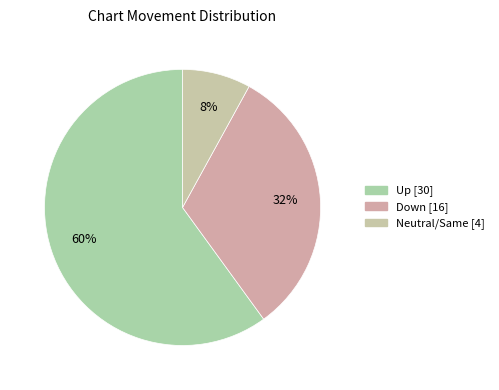

Count the number of slices in the pie.

3